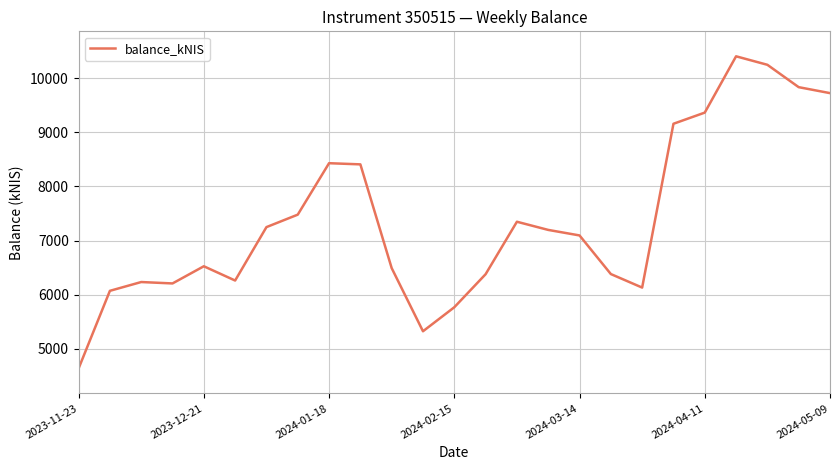

What is the smallest value displayed?

4639.2